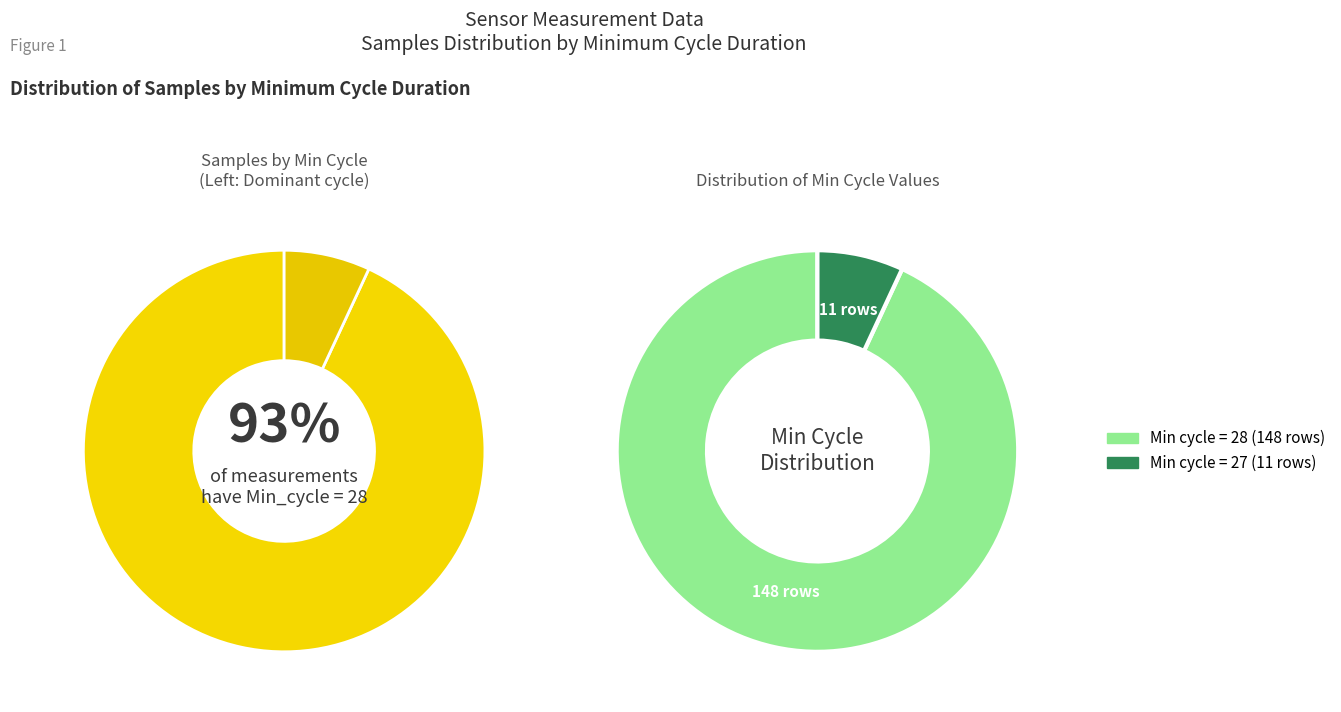

The 27 slice represents 37% of the pie. True or false?

False